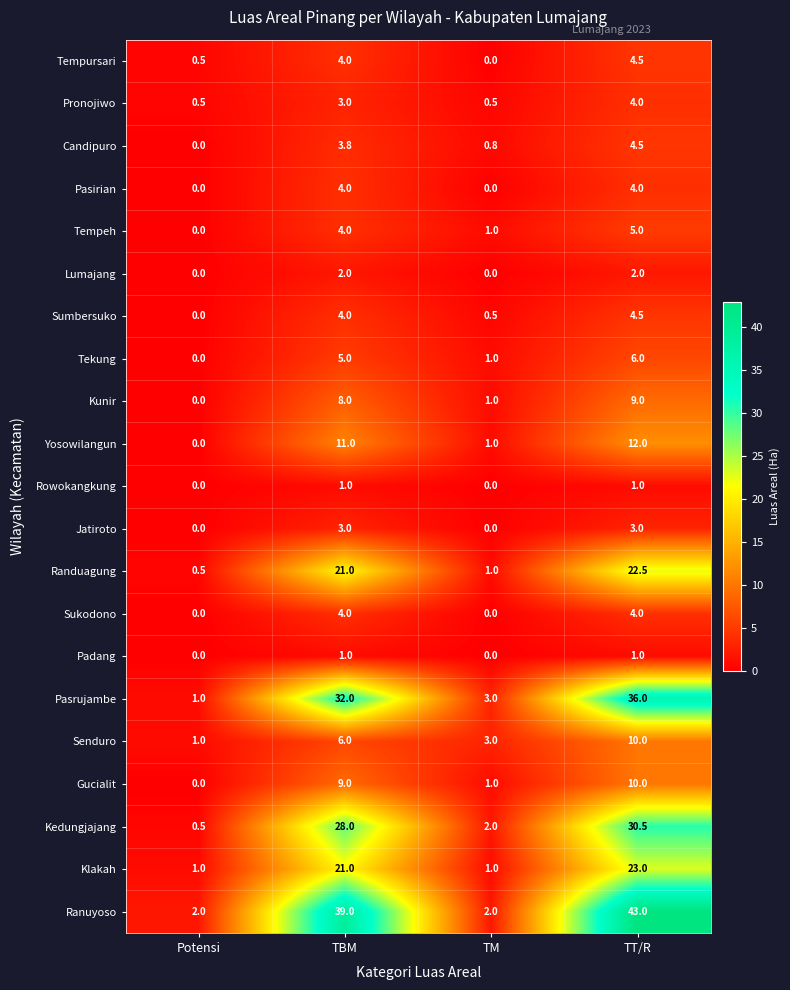

What is the difference between the highest and lowest values at TM?

3.0